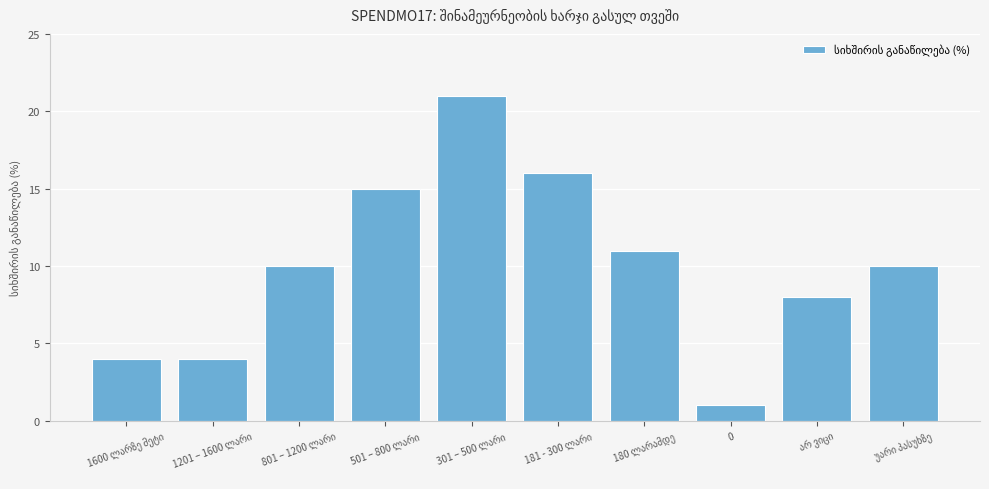

What is the greatest value displayed?

21